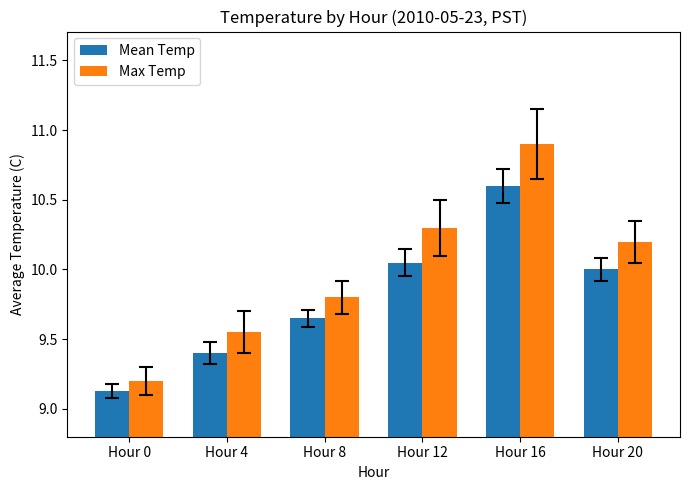

How many data points in Mean Temp are less than 10?

3